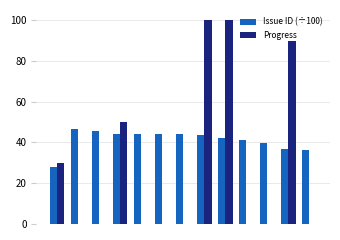

How many data points does each series have?

13